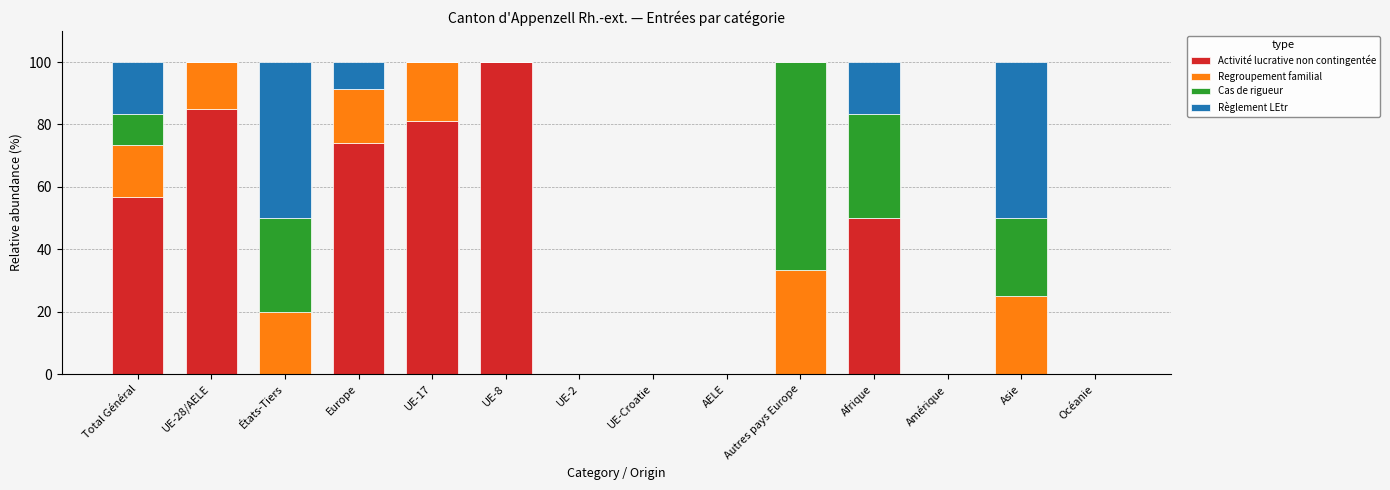

The value of Activité lucrative non contingentée at UE-17 is 113.1. True or false?

False